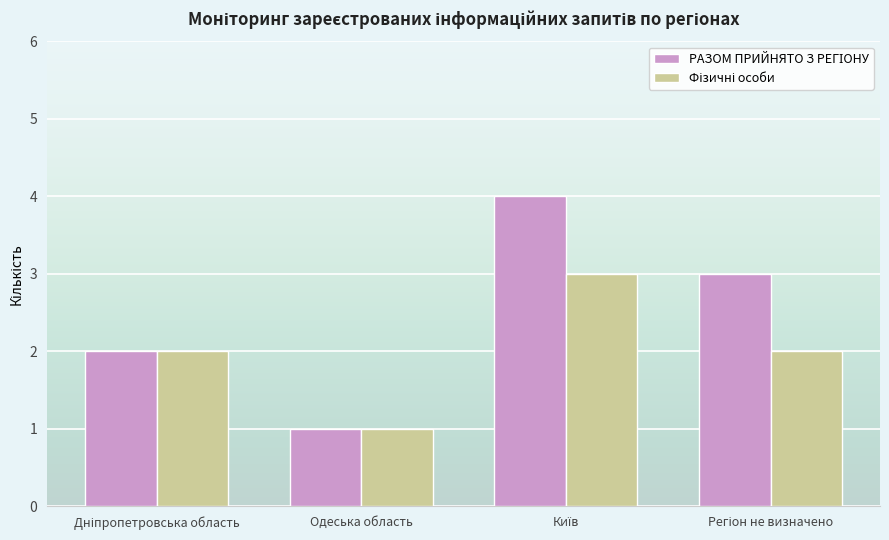

How many groups of bars are there?

4